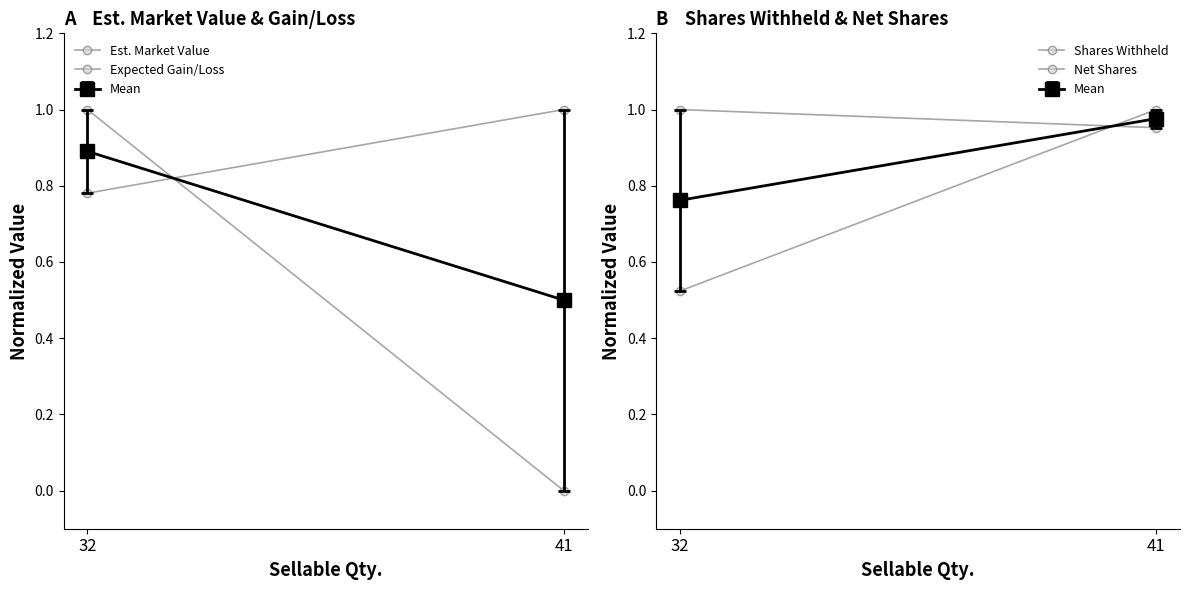

Reading left to right, list all the values displayed in this chart.

Est. Market Value: 0.8	1.0
Expected Gain/Loss: 1.0	0.0
Shares Withheld: 1.0	1.0
Net Shares: 0.5	1.0